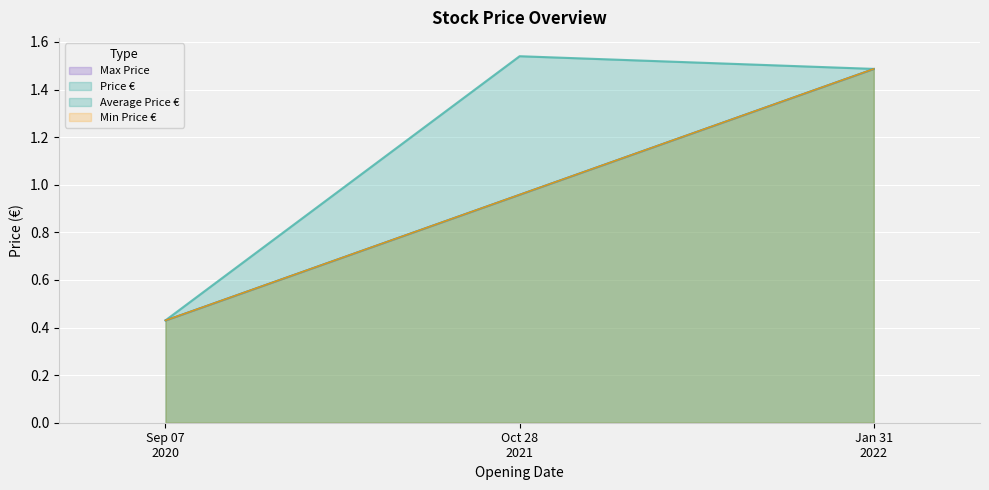

What is the maximum value shown in the chart?

1.5